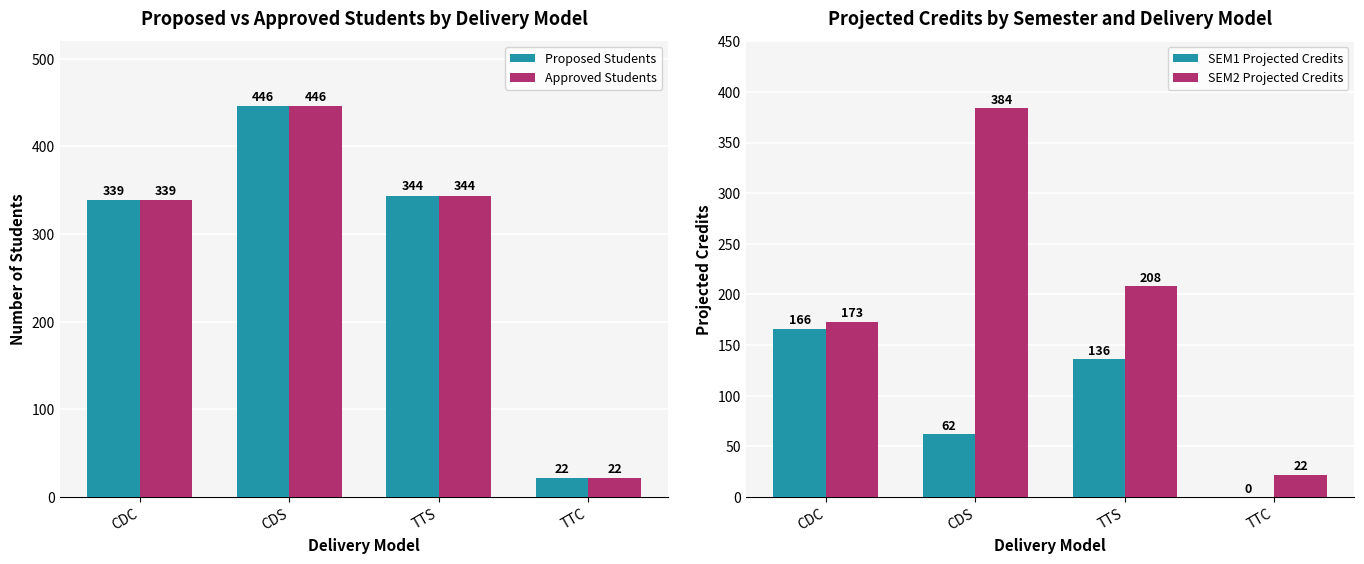

What is the total value across all series at TTS?

1032